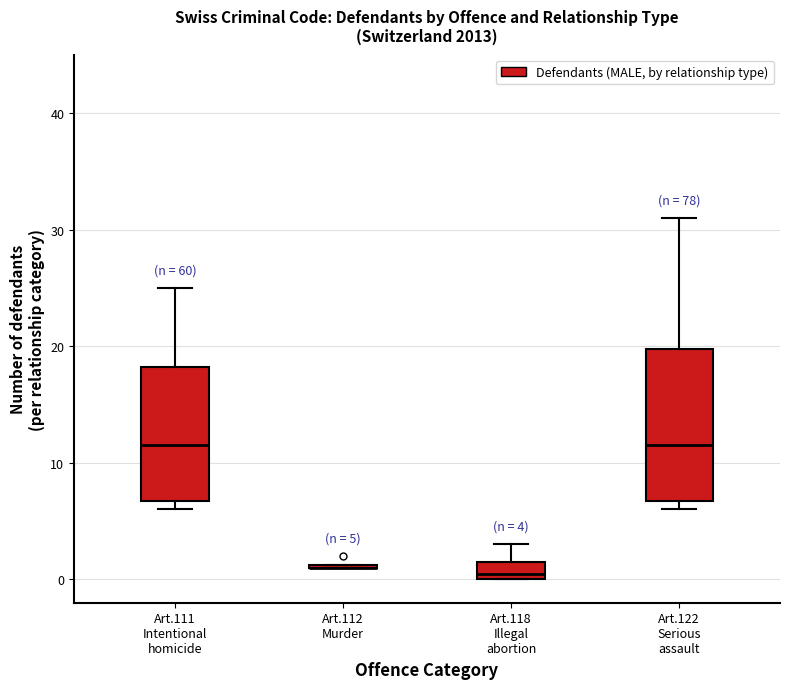

Comparing the boxes themselves (not the whiskers), which one is the tallest?

Art.122 Serious assault